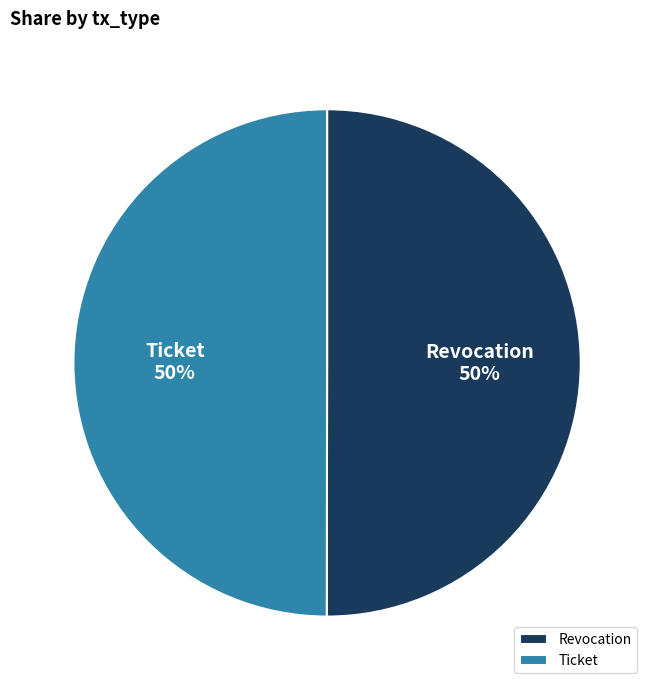

True or false: Revocation accounts for 43% of the total.

False